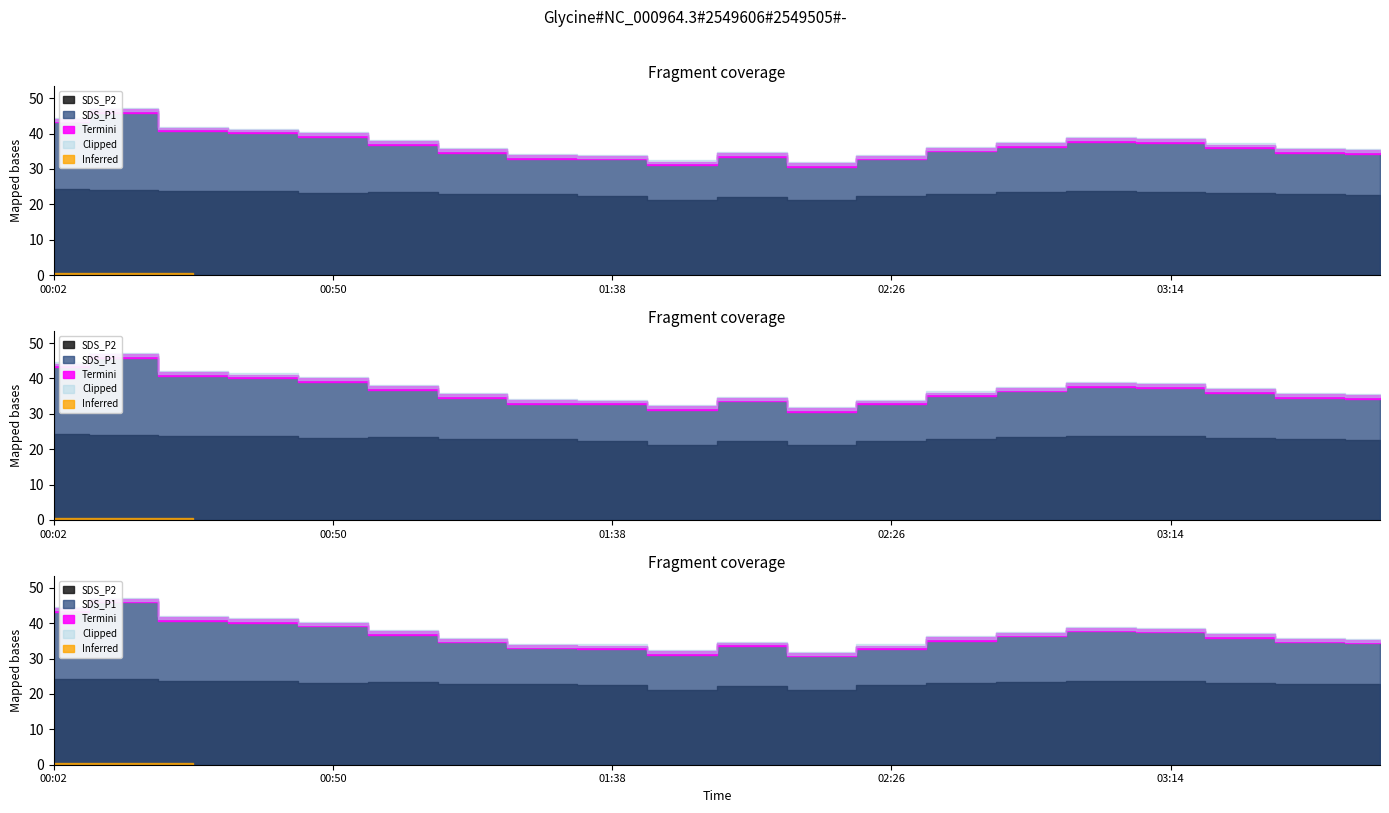

What is the average value of the SDS_P1 series?

36.8